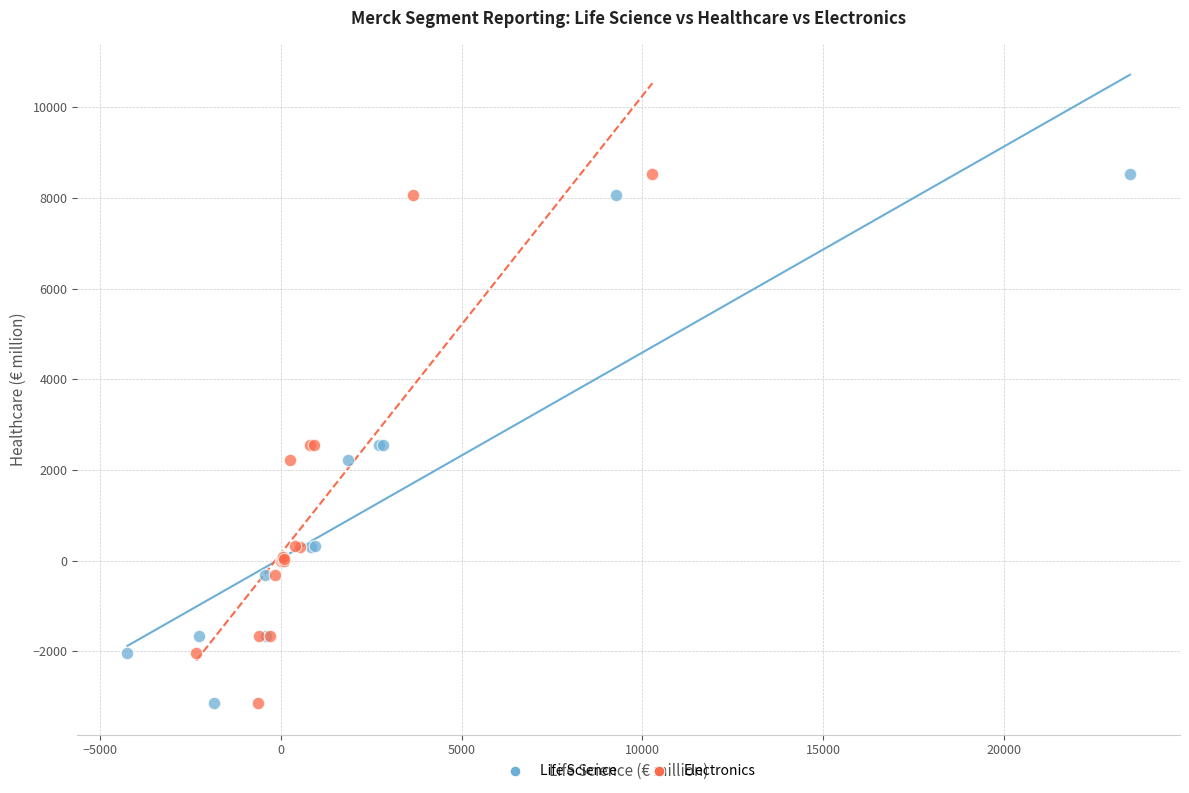

What are all the series names shown in the legend?

Life Science, Electronics